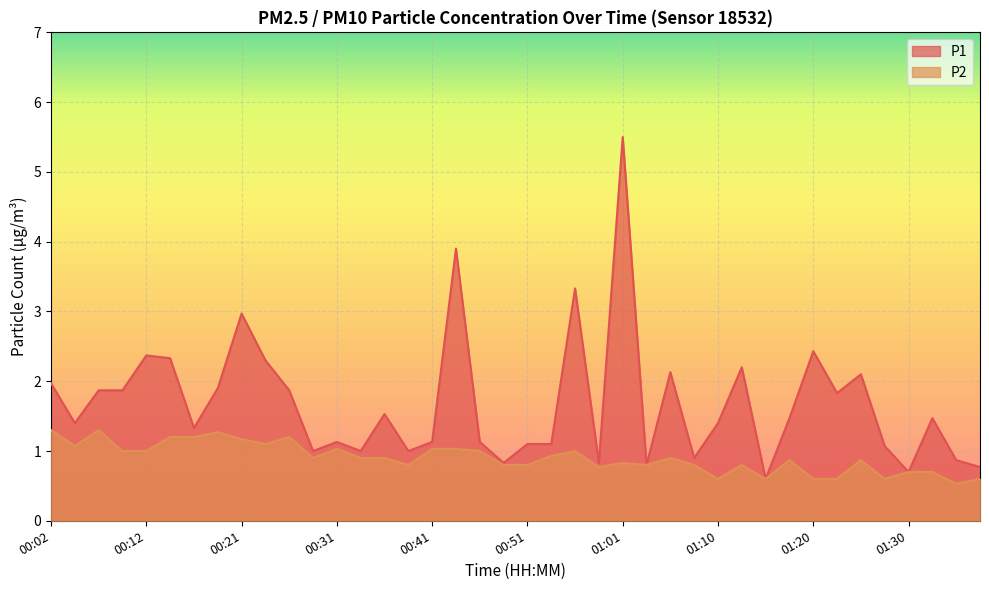

Reading left to right, list all the values displayed in this chart.

P1: 00:02=2.0	00:04=1.4	00:07=1.9	00:09=1.9	00:12=2.4	00:14=2.3	00:16=1.3	00:19=1.9	00:21=3.0	00:24=2.3	00:26=1.9	00:29=1.0	00:31=1.1	00:34=1.0	00:36=1.5	00:38=1.0	00:41=1.1	00:43=3.9	00:46=1.1	00:48=0.8	00:51=1.1	00:53=1.1	00:56=3.3	00:58=0.8	01:01=5.5	01:03=0.8	01:06=2.1	01:08=0.9	01:10=1.4	01:13=2.2	01:15=0.6	01:18=1.5	01:20=2.4	01:23=1.8	01:25=2.1	01:28=1.1	01:30=0.7	01:33=1.5	01:35=0.9	01:37=0.8
P2: 00:02=1.3	00:04=1.1	00:07=1.3	00:09=1.0	00:12=1.0	00:14=1.2	00:16=1.2	00:19=1.3	00:21=1.2	00:24=1.1	00:26=1.2	00:29=0.9	00:31=1.0	00:34=0.9	00:36=0.9	00:38=0.8	00:41=1.0	00:43=1.0	00:46=1.0	00:48=0.8	00:51=0.8	00:53=0.9	00:56=1.0	00:58=0.8	01:01=0.8	01:03=0.8	01:06=0.9	01:08=0.8	01:10=0.6	01:13=0.8	01:15=0.6	01:18=0.9	01:20=0.6	01:23=0.6	01:25=0.9	01:28=0.6	01:30=0.7	01:33=0.7	01:35=0.5	01:37=0.6